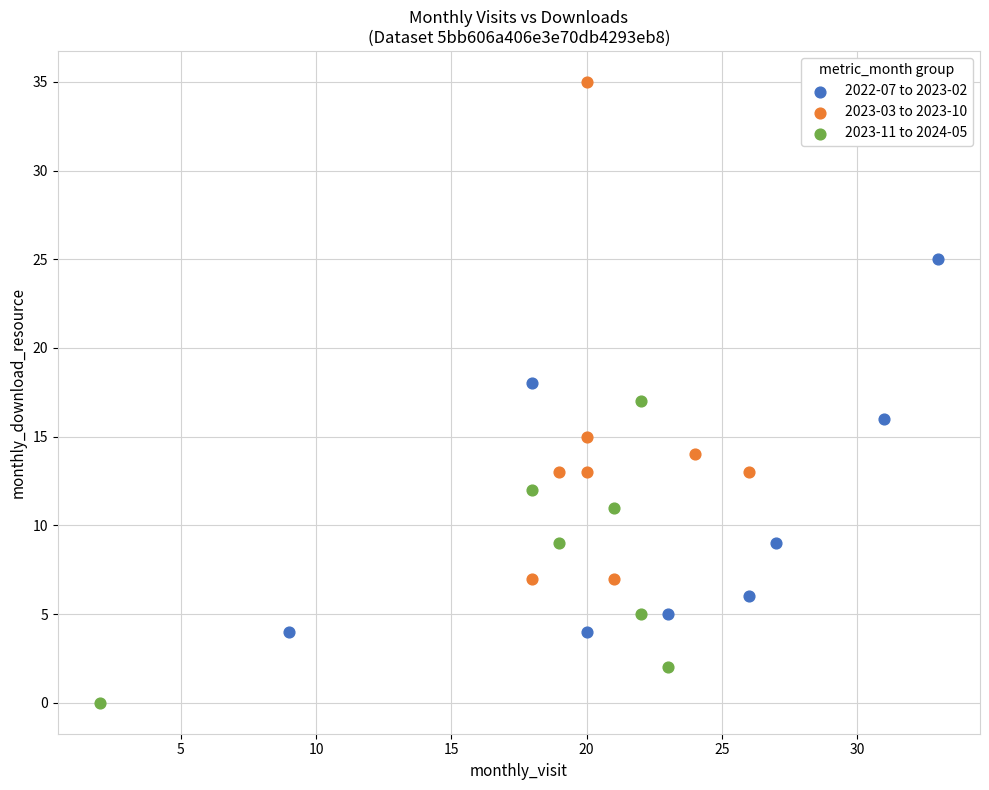

What are all the series names shown in the legend?

2022-07 to 2023-02, 2023-03 to 2023-10, 2023-11 to 2024-05